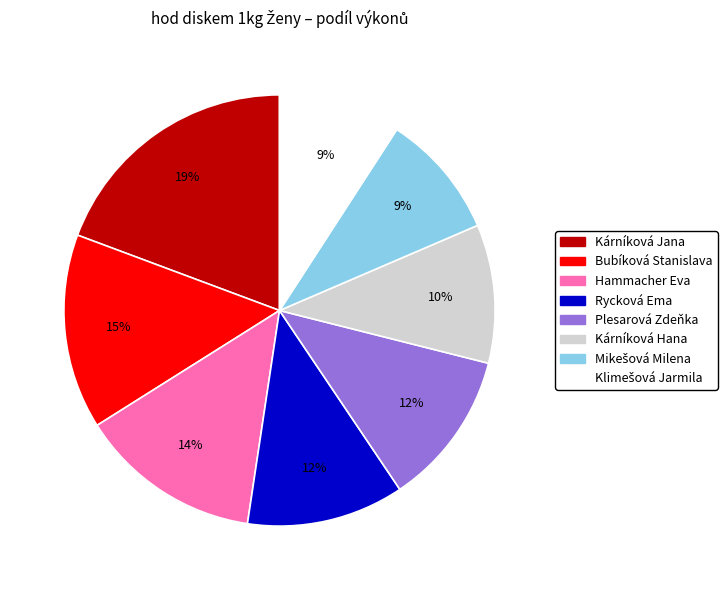

Approximately how many times larger is the value at Rycková Ema compared to Kárníková Jana?

0.6